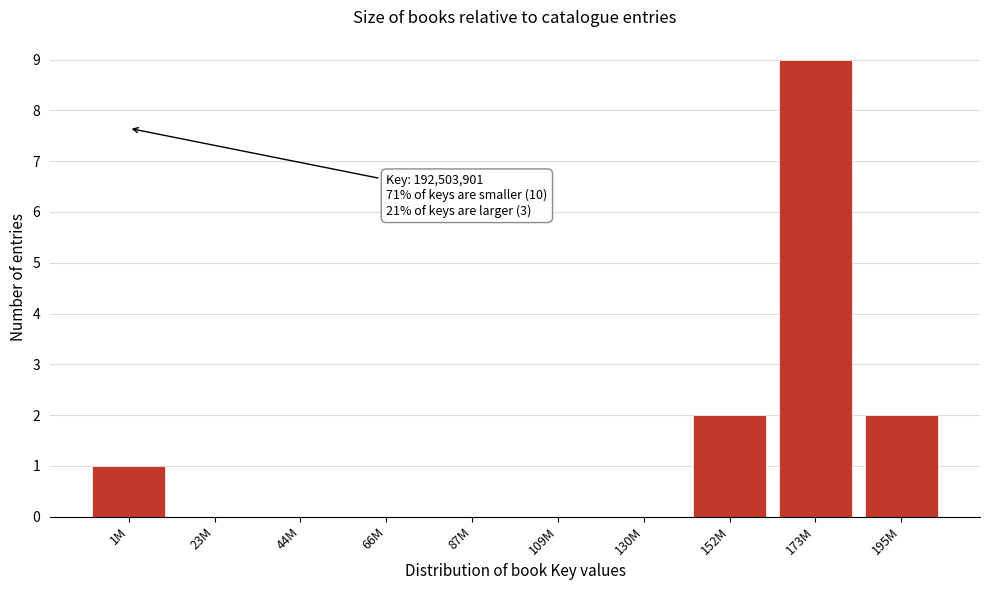

Reading left to right, transcribe all the data shown in this chart.

1M=1	23M=0	44M=0	66M=0	87M=0	109M=0	130M=0	152M=2	173M=9	195M=2